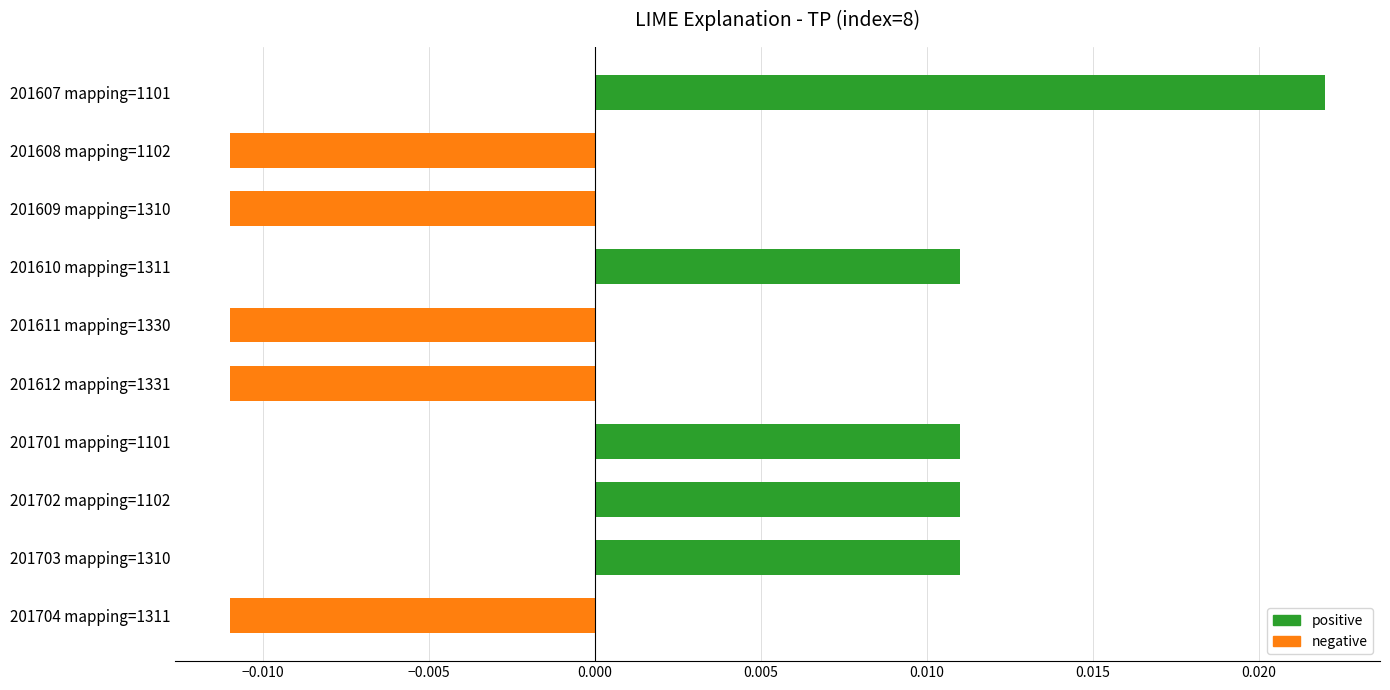

What is the label of the 3rd bar from the bottom?

201702 mapping=1102